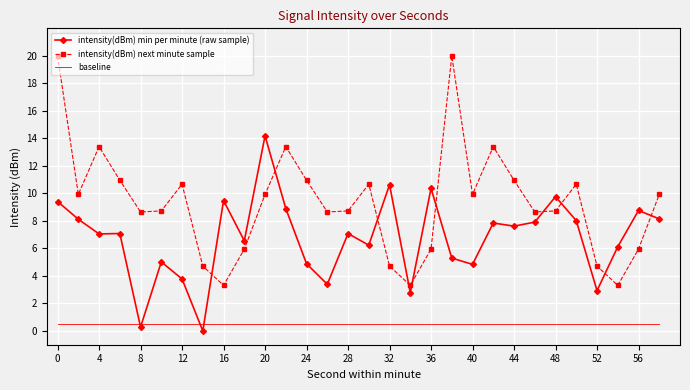

True or false: baseline and intensity(dBm) next minute sample intersect in this chart.

False